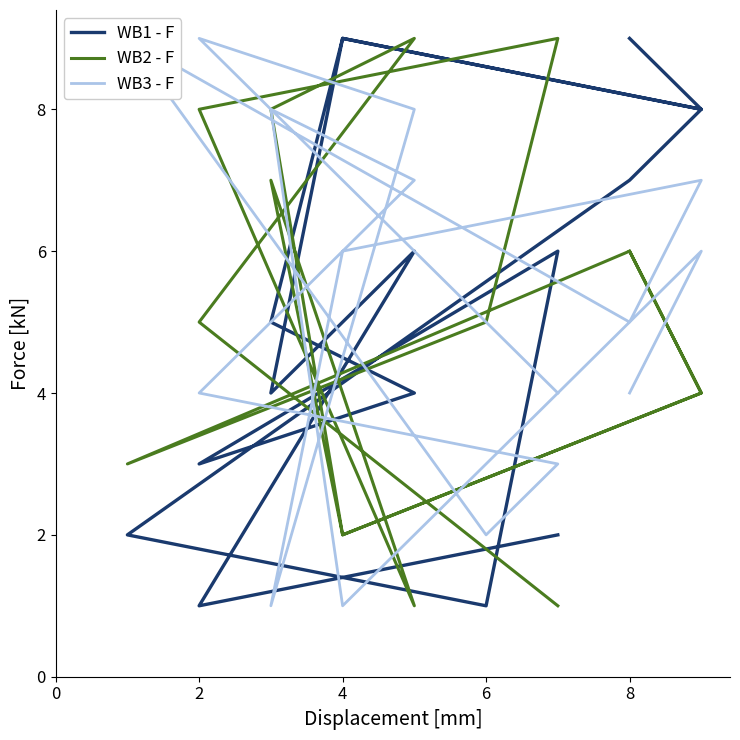

The value of WB2 - F at 8 is 4. True or false?

False